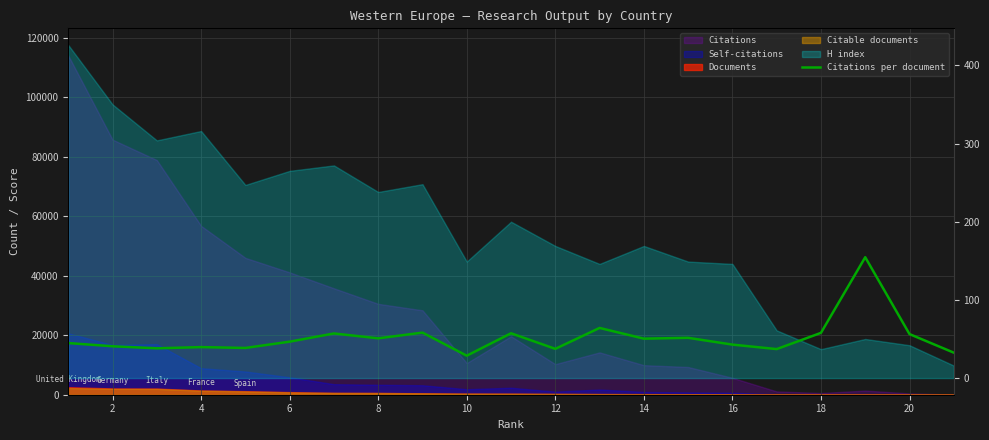

What is the value of the 2nd point from the left?

40.7